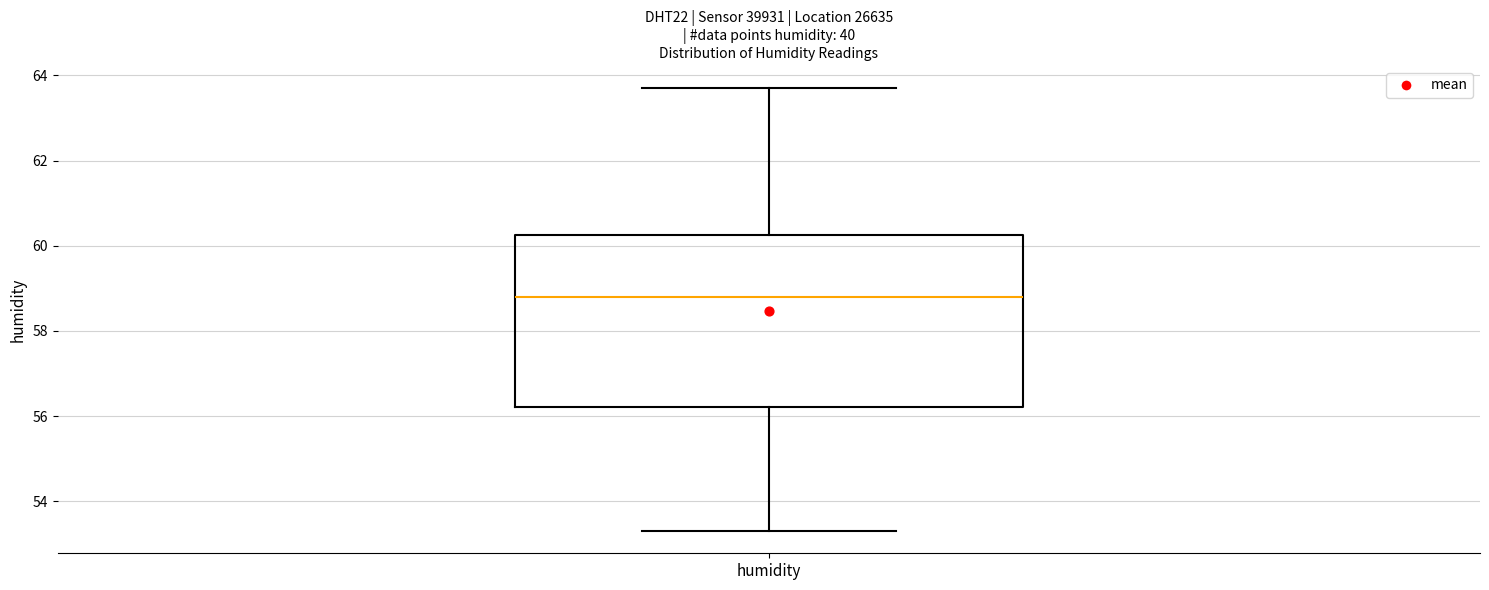

Transcribe this box plot: give where the median line is, the range the box spans, and where the two whiskers end, as read against the y-axis. The values are not printed on the chart, so give them approximately, as read against the axis.

median 58.8, box 56.2 to 60.2, whiskers 53.4 to 63.8